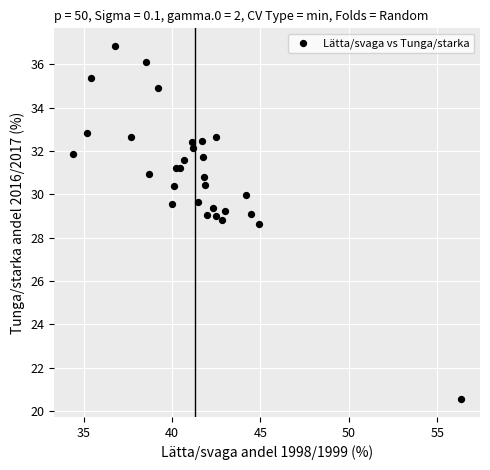

What Y value in the scatter plot is closest to 28?

28.6